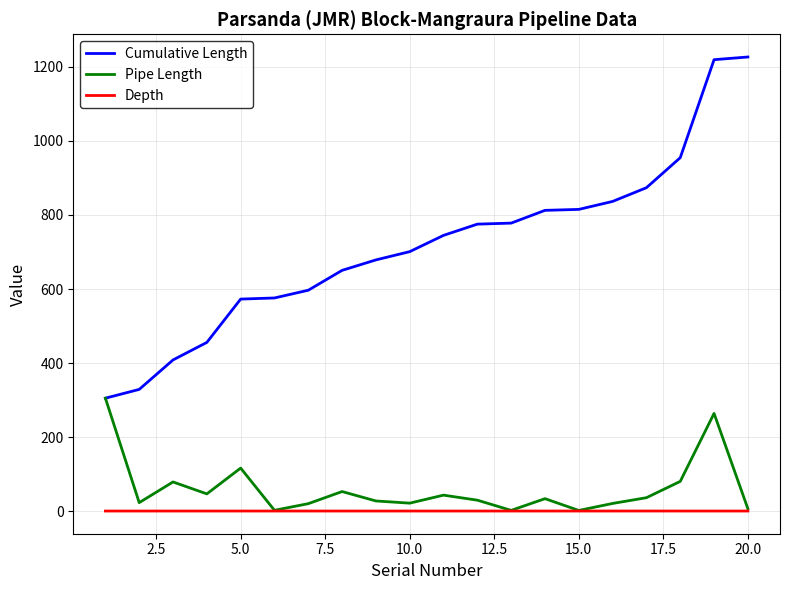

True or false: Depth and Cumulative Length cross at least once.

False